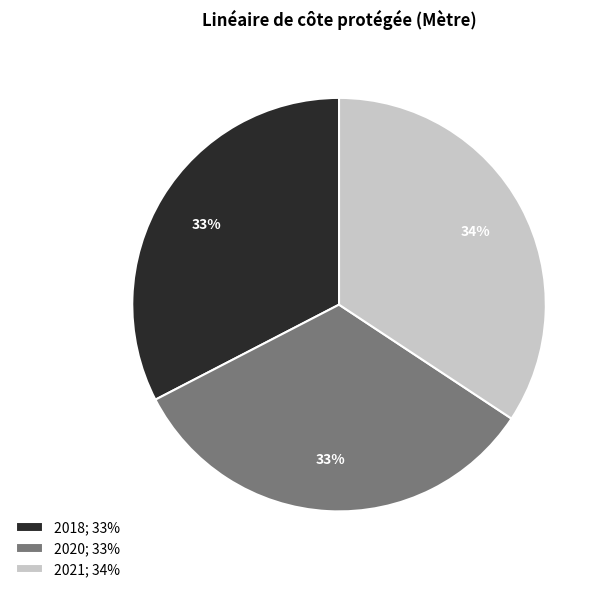

Between 2020 and 2018, which is larger?

2020